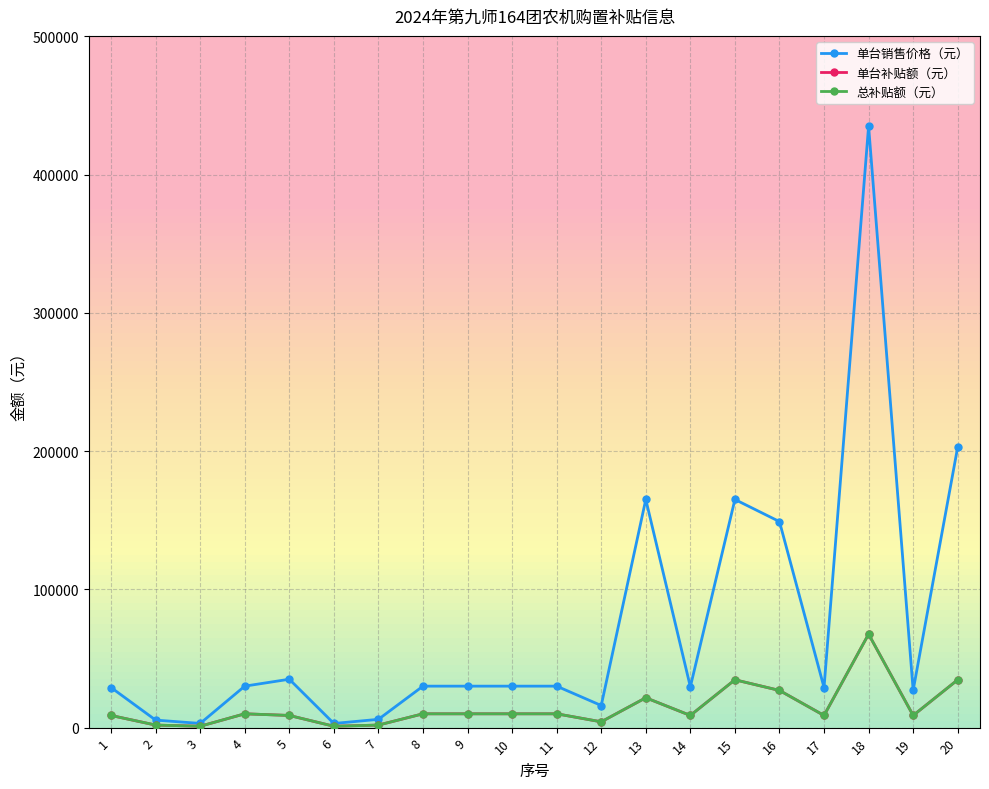

True or false: 总补贴额（元） has a value of 15580 at 5.

False